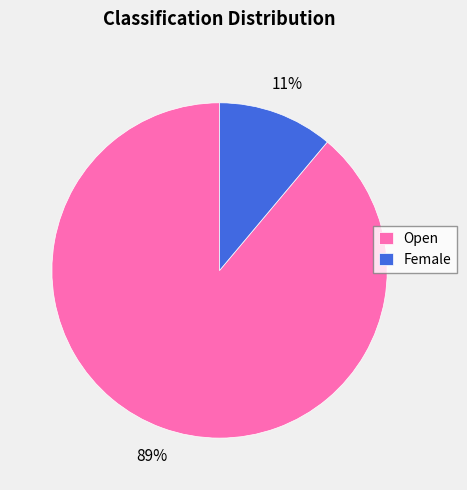

To the nearest percent, what is the average slice percentage?

50%